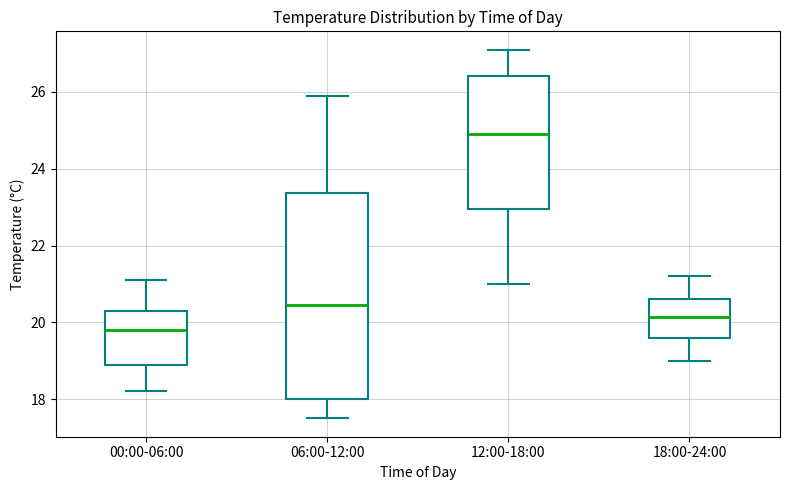

Which box is the tallest, from its lower edge to its upper edge?

06:00-12:00